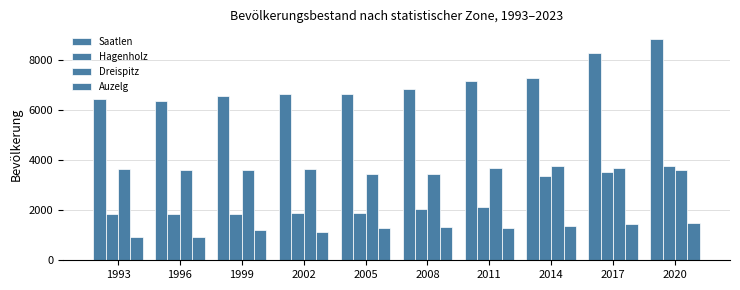

Reading right to left, transcribe all the data shown in this chart.

Saatlen: 2020=8841	2017=8283	2014=7280	2011=7175	2008=6842	2005=6649	2002=6663	1999=6568	1996=6384	1993=6472
Hagenholz: 2020=3766	2017=3523	2014=3367	2011=2133	2008=2046	2005=1904	2002=1896	1999=1860	1996=1847	1993=1862
Dreispitz: 2020=3599	2017=3695	2014=3772	2011=3712	2008=3466	2005=3455	2002=3648	1999=3621	1996=3596	1993=3671
Auzelg: 2020=1483	2017=1433	2014=1369	2011=1286	2008=1331	2005=1290	2002=1119	1999=1194	1996=941	1993=939